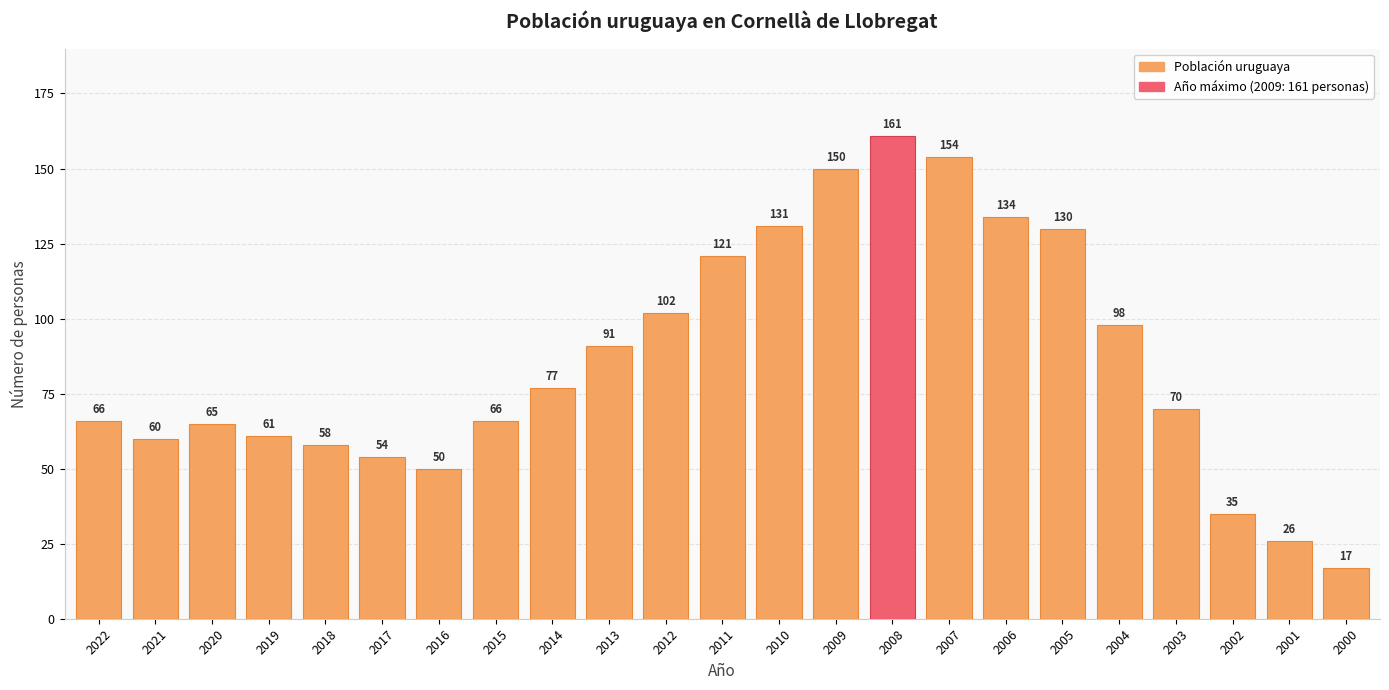

Reading left to right, list all the values displayed in this chart.

2022=66	2021=60	2020=65	2019=61	2018=58	2017=54	2016=50	2015=66	2014=77	2013=91	2012=102	2011=121	2010=131	2009=150	2008=161	2007=154	2006=134	2005=130	2004=98	2003=70	2002=35	2001=26	2000=17